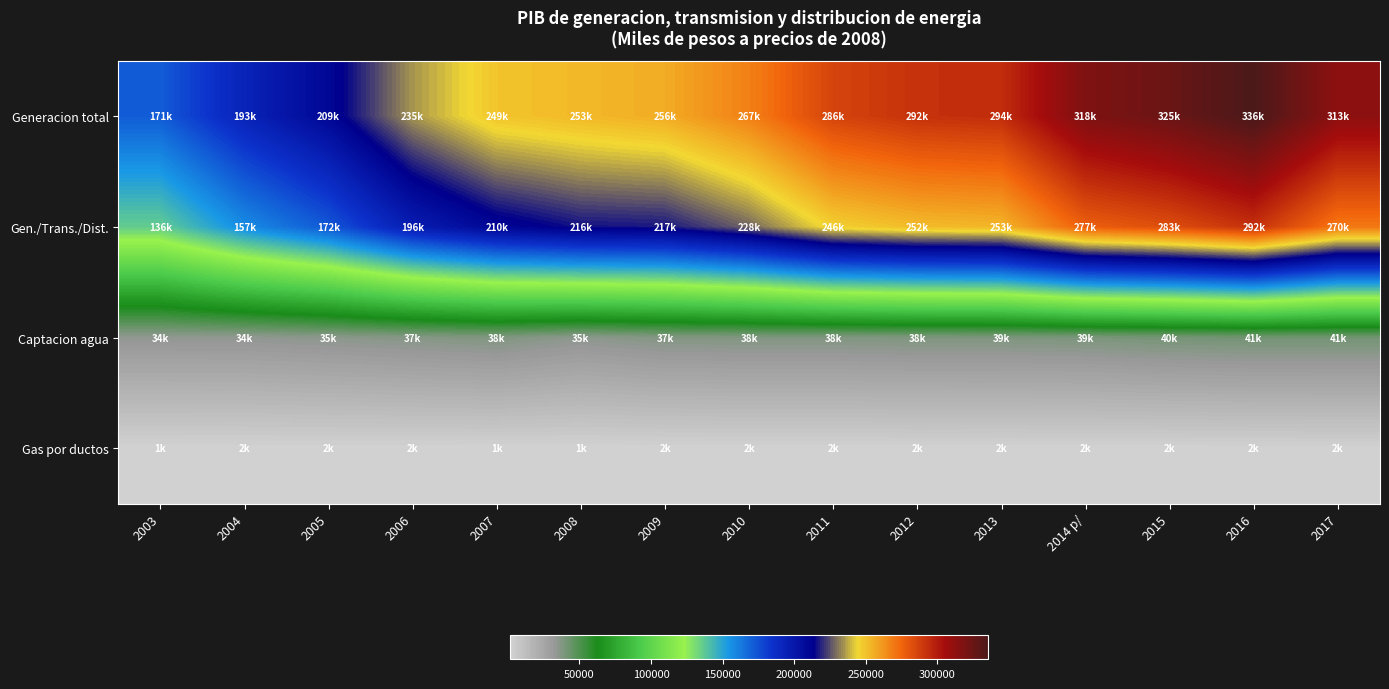

At which category is the sum across all series the highest?

2016